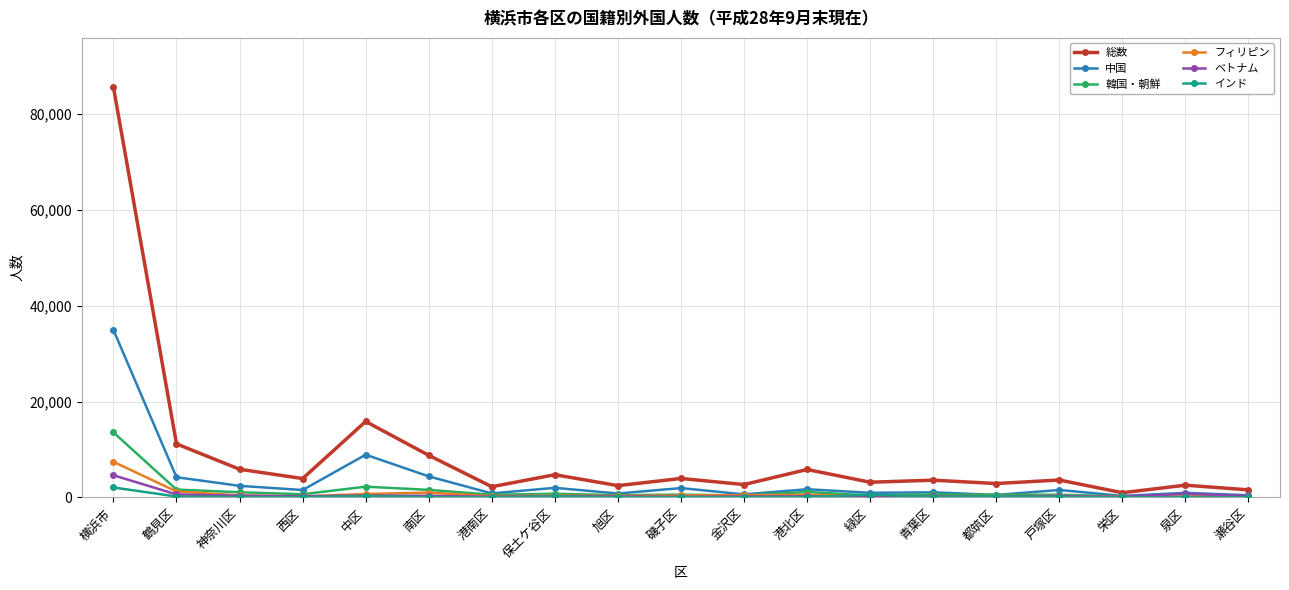

What is the sum of the インド values at 青葉区 and 保土ケ谷区?

332